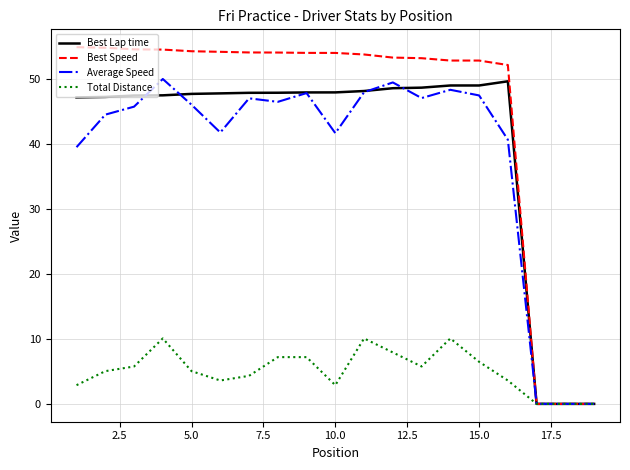

Which series has the largest total across all categories?

Best Speed